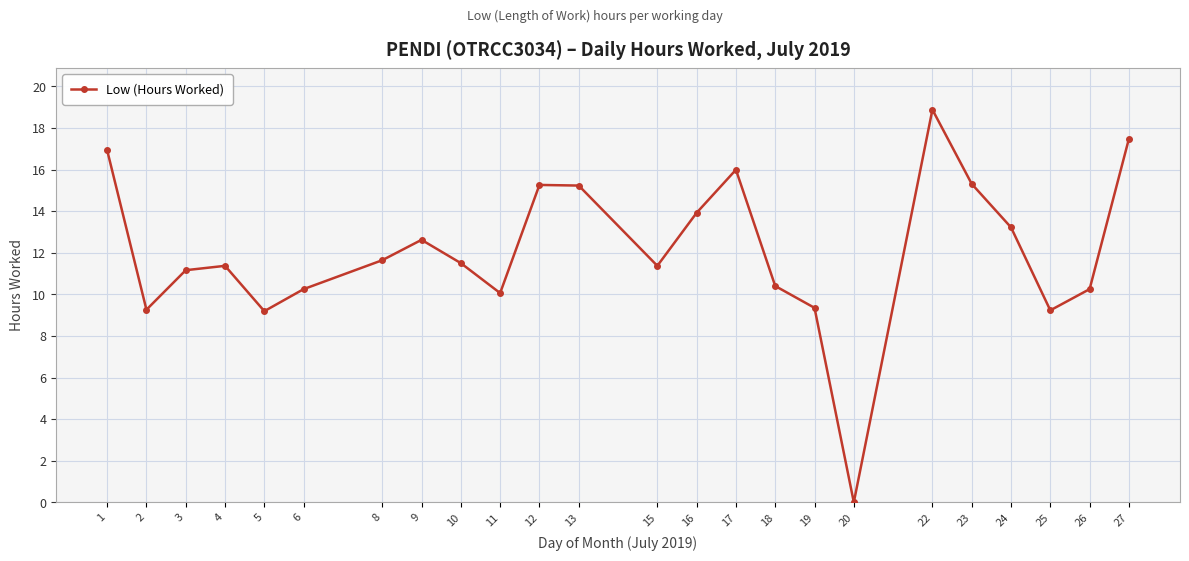

What value does the data have at 23?

15.3